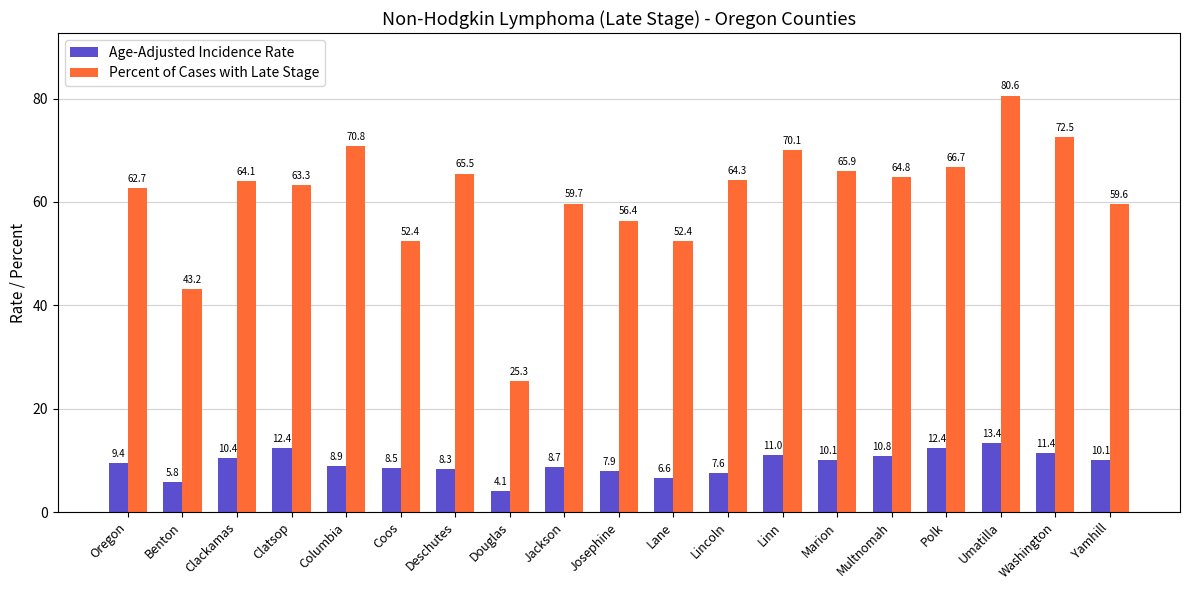

What is the label of the 17th bar from the right?

Clackamas